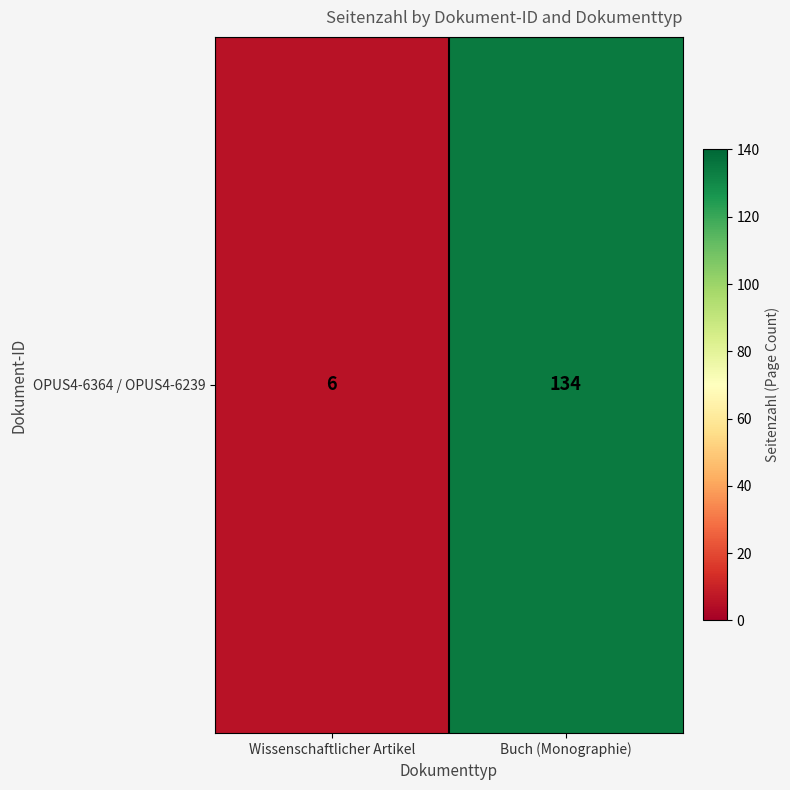

Count the values in the range 6 to 134.

2